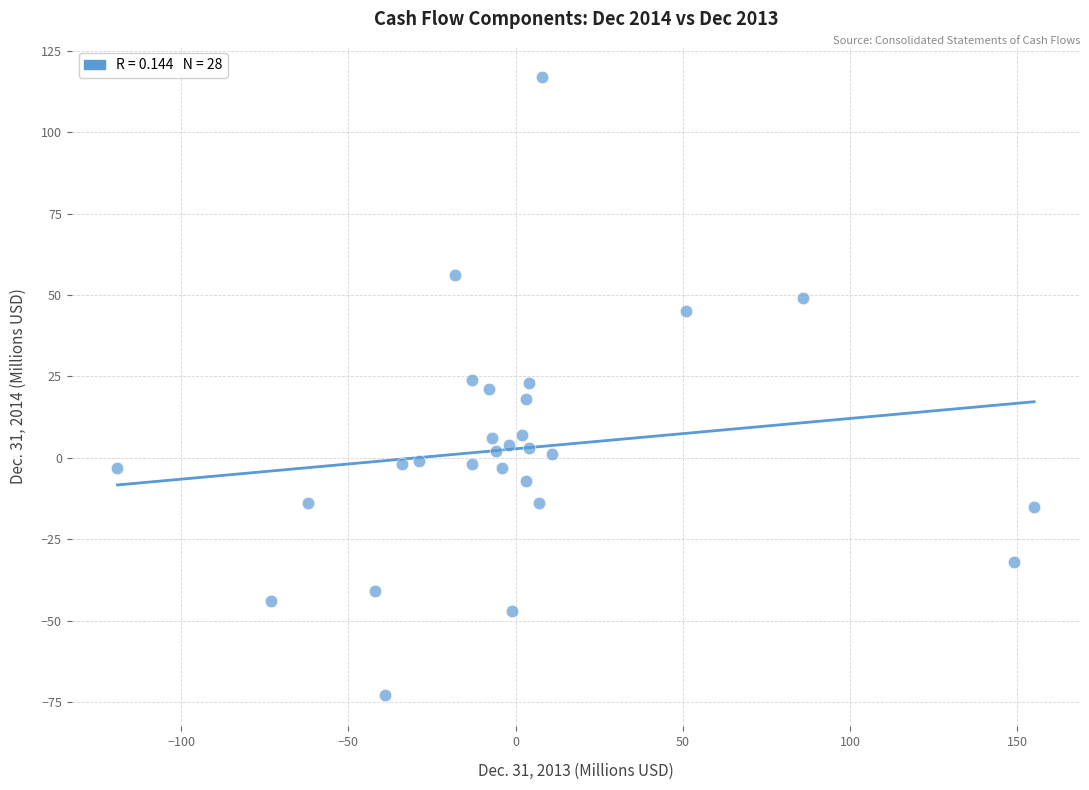

What is the range of Y values (max minus min)?

190